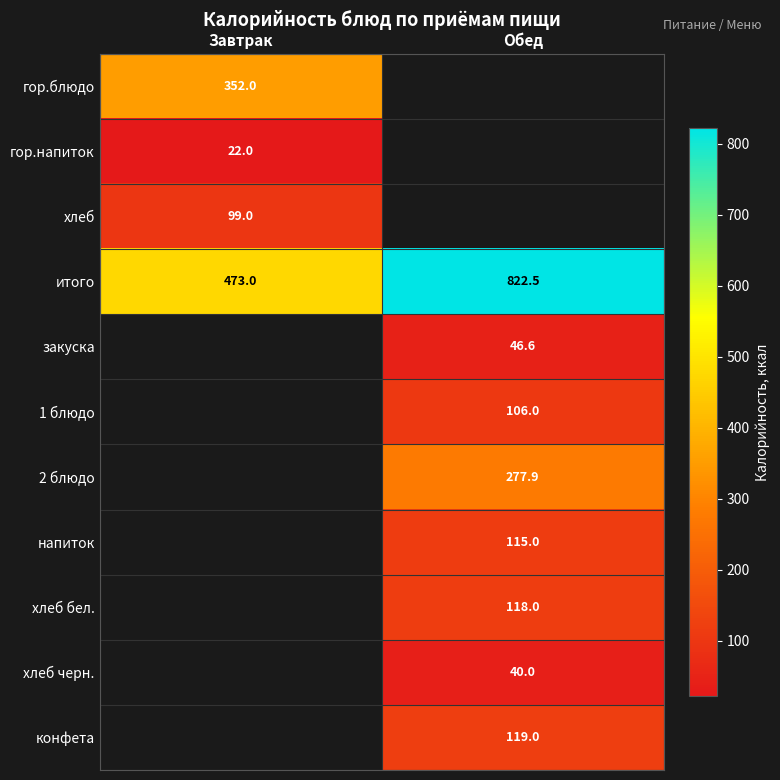

Is the value of 1 блюдо at Обед greater than the value of закуска at Обед?

Yes